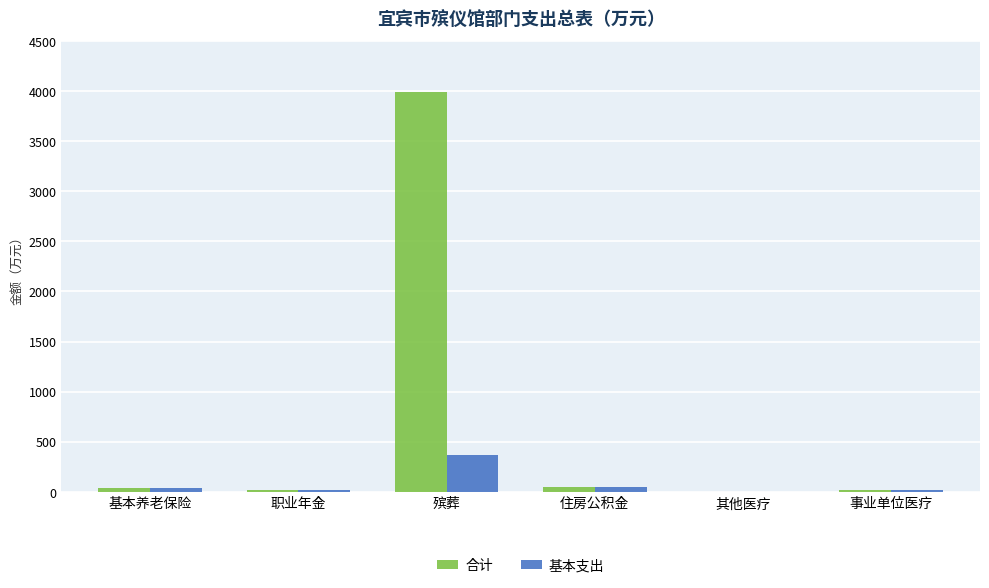

How many data points in 基本支出 are above 39?

3